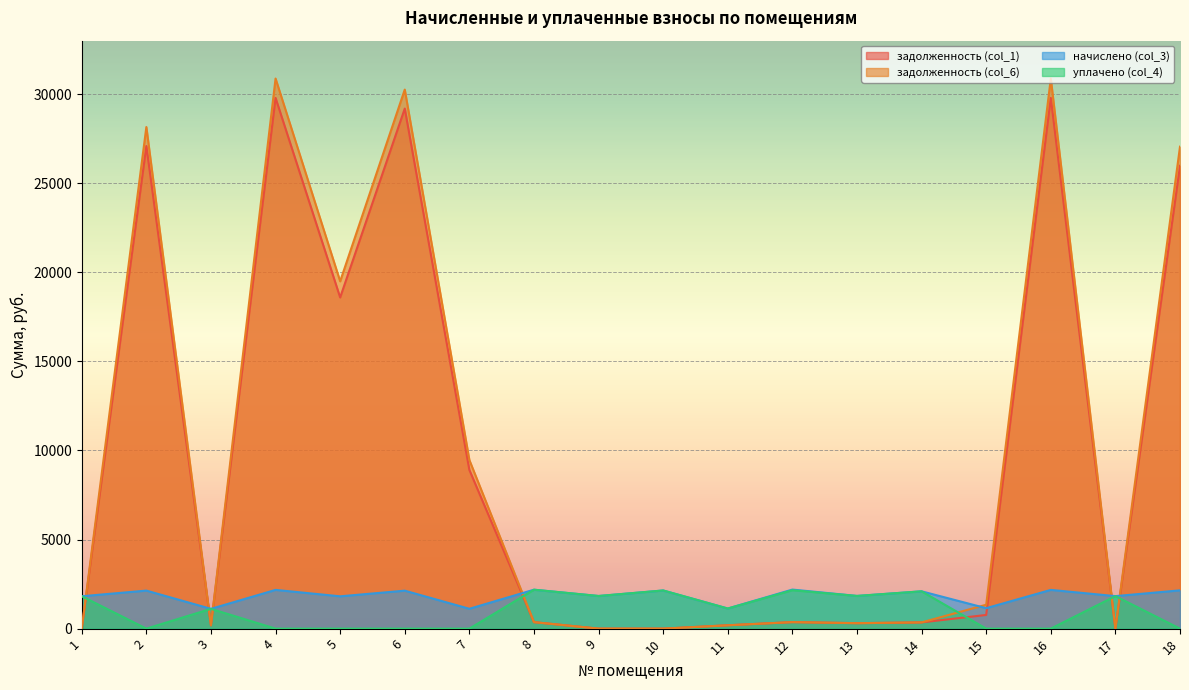

Reading left to right, what are all the values shown in this chart?

задолженность (col_1): 1=0.0	2=27085.6	3=185.1	4=29787.4	5=18587.1	6=29189.0	7=8906.8	8=364.2	9=0.0	10=0.0	11=188.2	12=365.4	13=305.9	14=349.0	15=767.9	16=29787.4	17=0.0	18=25976.5
задолженность (col_6): 1=0.0	2=28152.7	3=185.1	4=30874.5	5=19494.0	6=30254.3	7=9464.0	8=364.2	9=0.0	10=0.0	11=188.2	12=365.4	13=305.9	14=349.0	15=1341.5	16=30874.5	17=0.0	18=27050.9
начислено (col_3): 1=1817.3	2=2134.2	3=1110.8	4=2174.3	5=1813.7	6=2130.6	7=1114.4	8=2185.2	9=1831.9	10=2141.5	11=1129.0	12=2192.5	13=1835.6	14=2094.2	15=1147.3	16=2174.3	17=1824.7	18=2148.8
уплачено (col_4): 1=1817.3	2=0.0	3=1110.8	4=0.0	5=0.0	6=0.0	7=0.0	8=2185.2	9=1831.9	10=2141.5	11=1128.6	12=2157.9	13=1834.7	14=2094.2	15=0.0	16=0.0	17=1824.7	18=0.0